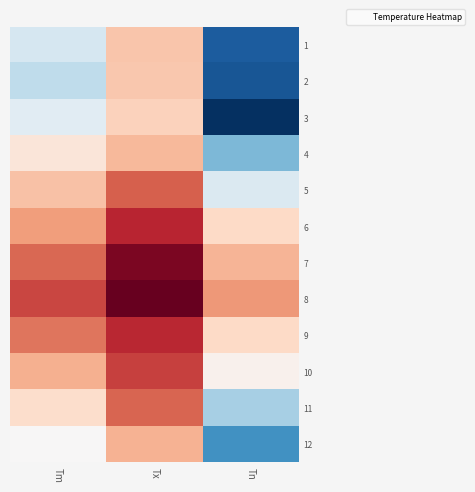

Rank the series at Tn from lowest to highest value.

3, 2, 1, 12, 4, 11, 5, 10, 9, 6, 7, 8